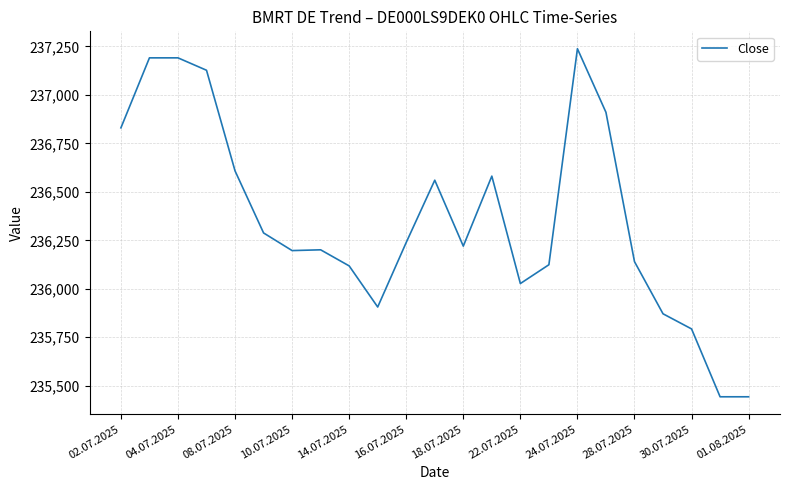

What is the difference between the maximum and minimum values?

1795